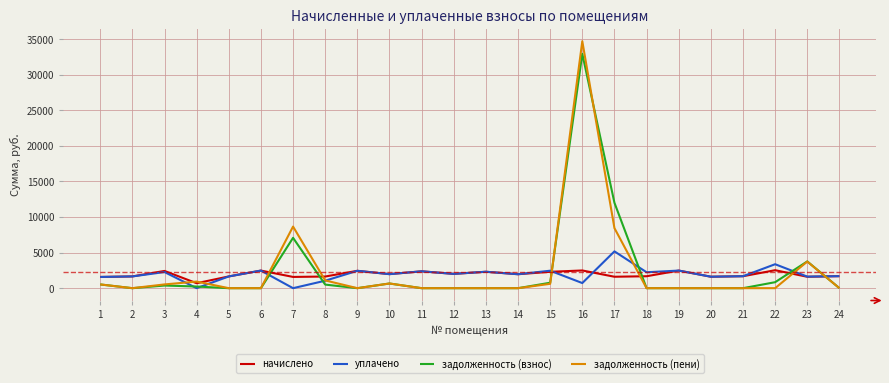

What is the difference between the highest and lowest values at 20?

1611.2